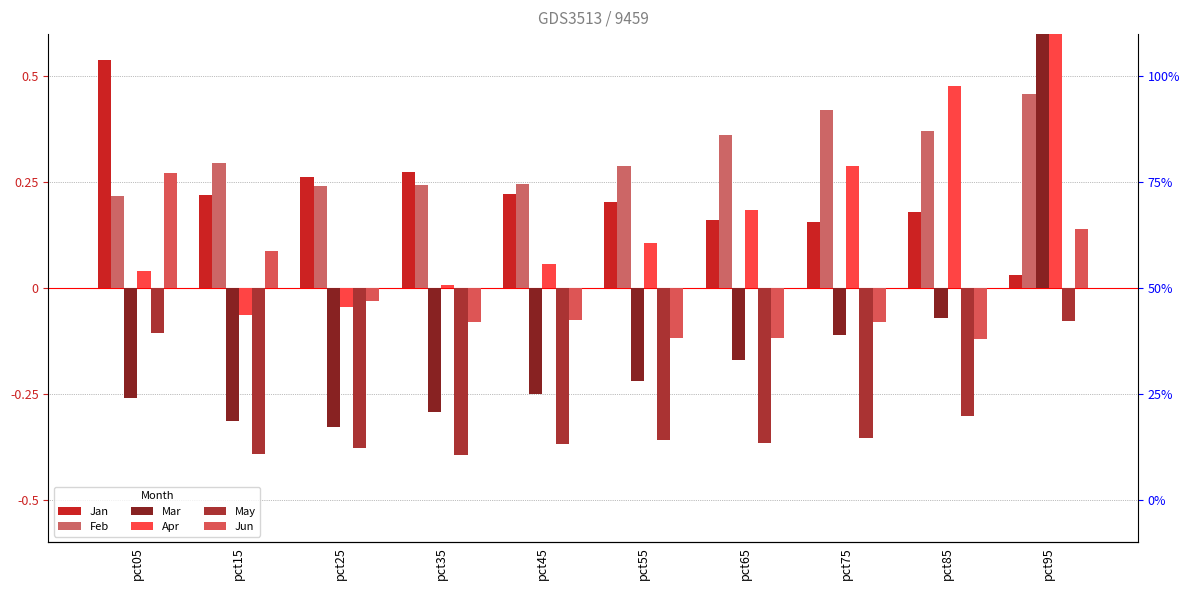

What is the value of the Feb bar at the 9th from the left?

0.4